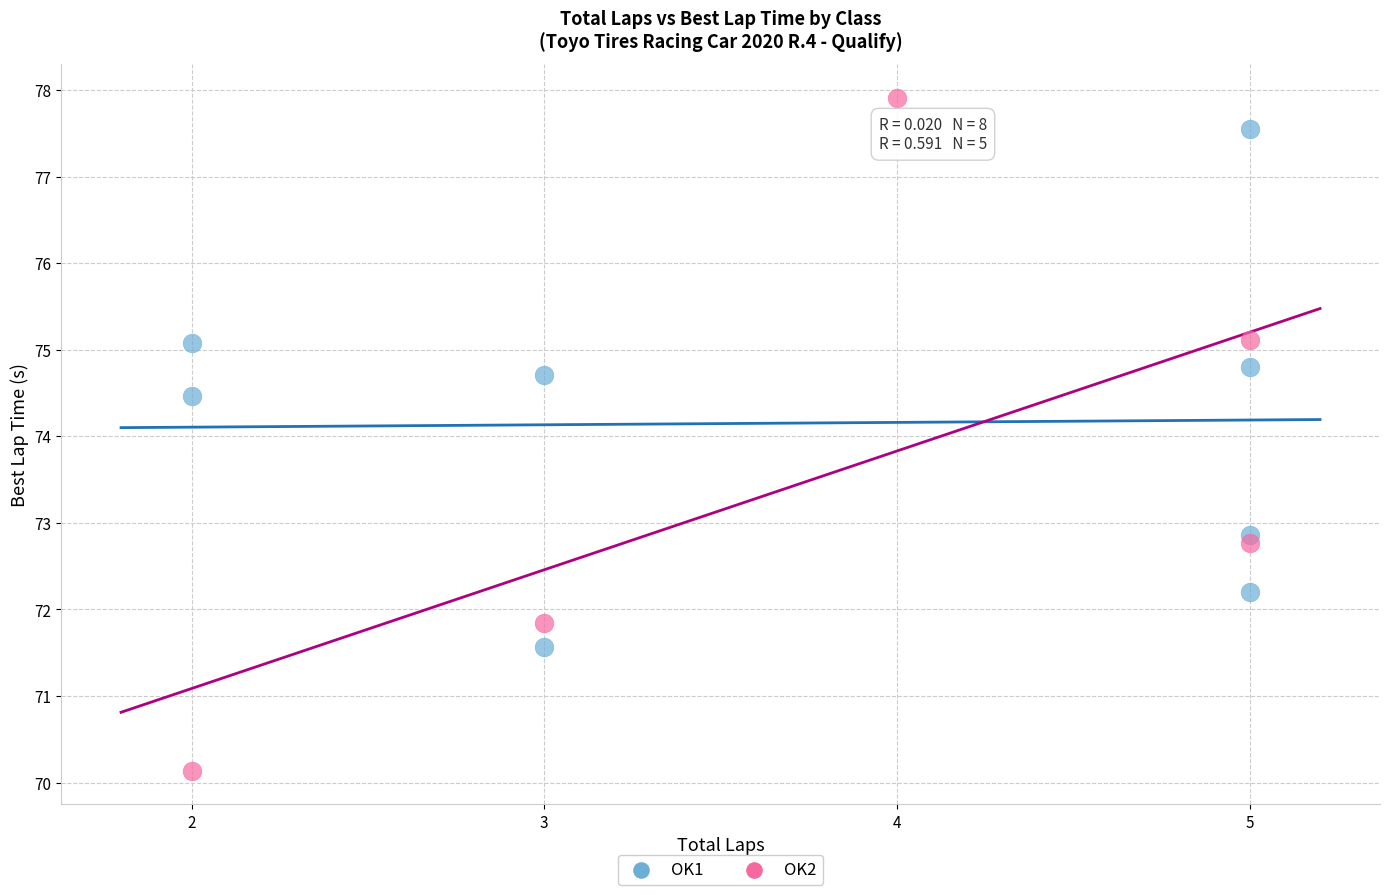

Which series reaches the minimum Y coordinate?

OK2